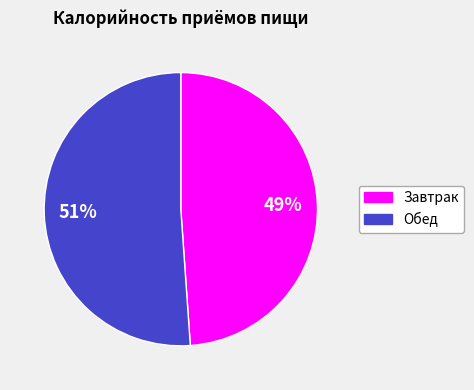

Is the sum of Обед and Завтрак greater than half?

Yes